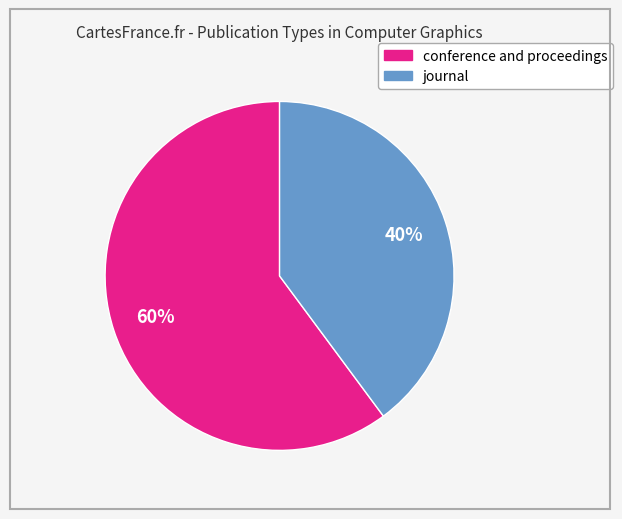

What is the ratio of the value at conference and proceedings to the value at journal?

1.5